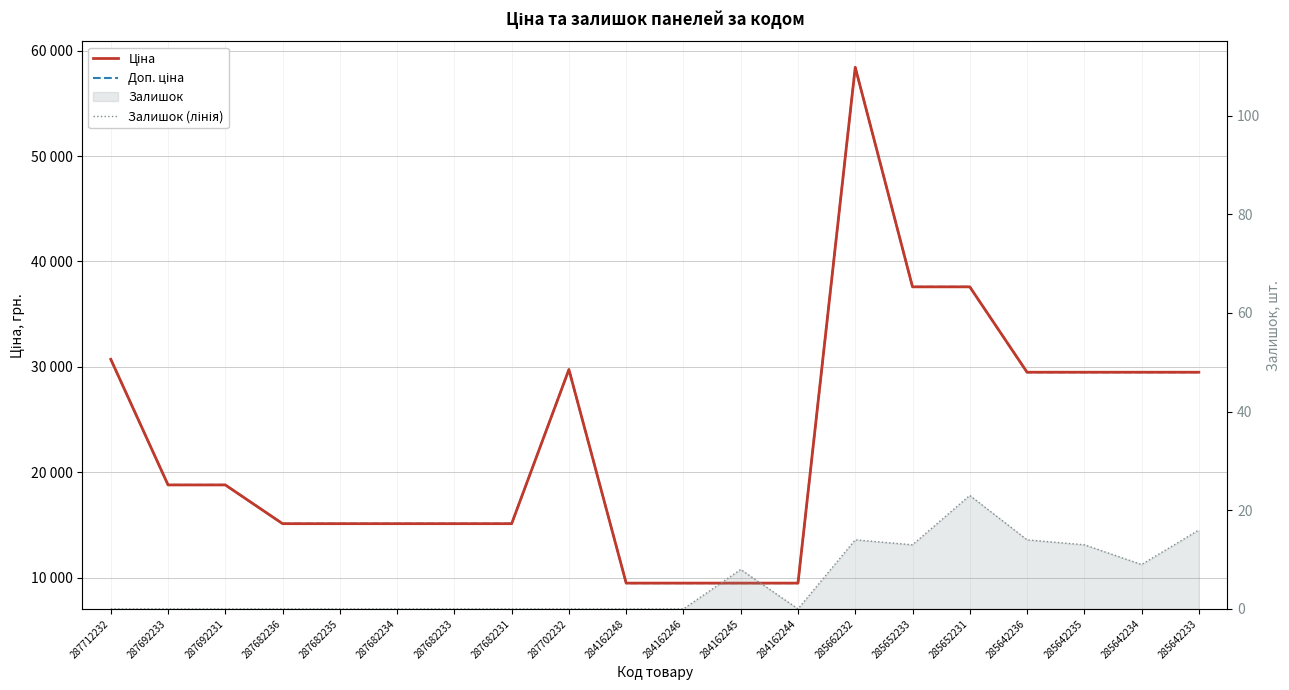

What value does the Доп. ціна series have at 287712232?

30717.1